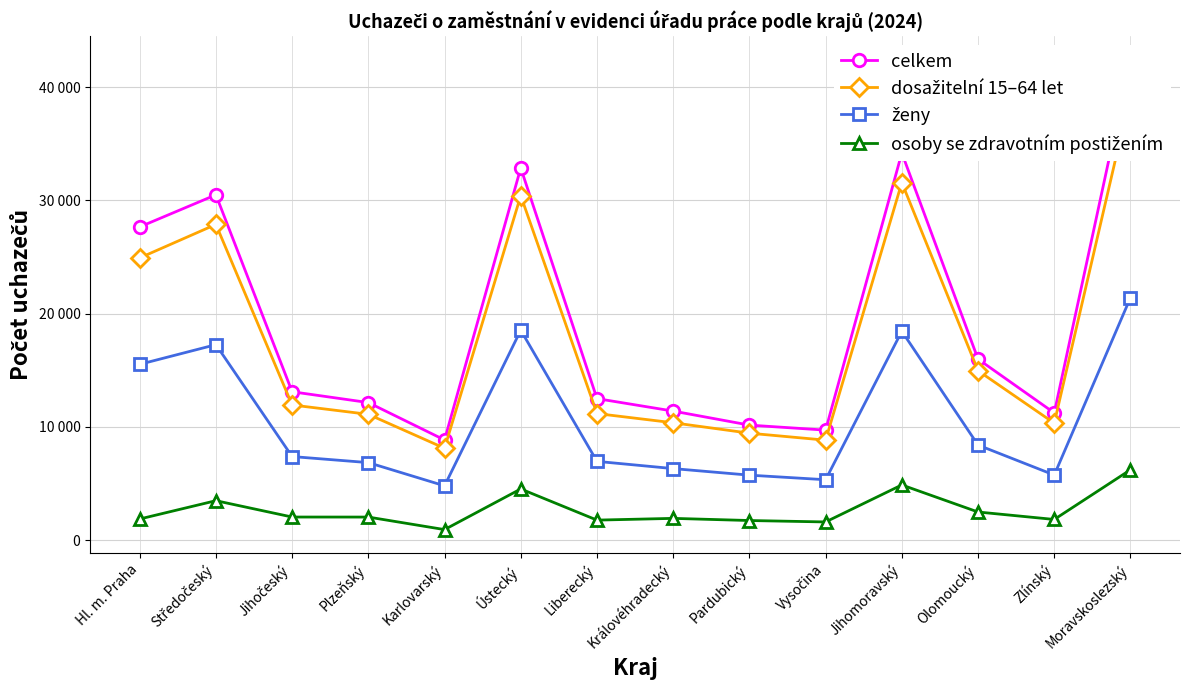

Reading left to right, what are all the values shown in this chart?

celkem: 27659	30495	13100	12144	8839	32870	12494	11391	10153	9709	34195	15983	11229	42423
dosažitelní 15–64 let: 24921	27881	11931	11104	8109	30425	11172	10360	9439	8823	31581	14958	10325	39308
ženy: 15522	17259	7375	6840	4790	18538	6949	6311	5732	5328	18445	8390	5743	21408
osoby se zdravotním postižením: 1859	3476	2032	2029	923	4512	1760	1914	1724	1598	4867	2476	1818	6207